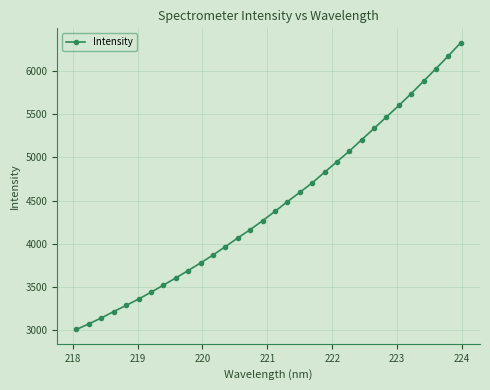

What is the minimum value shown in the chart?

3008.8